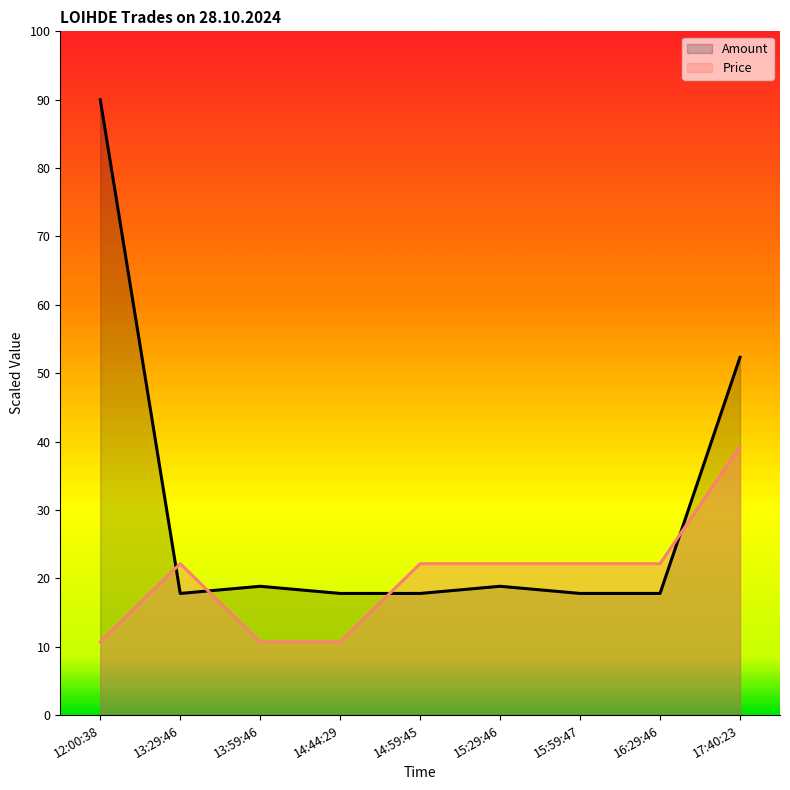

The Amount series shows 24.5 at 15:29:46. True or false?

False